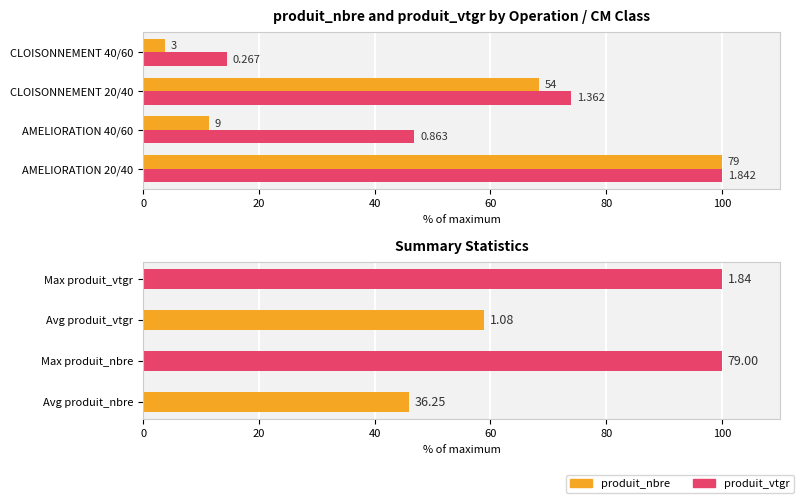

Reading left to right, list all the values displayed in this chart.

produit_nbre: 100.0	11.4	68.4	3.8
produit_vtgr: 100.0	46.9	73.9	14.5